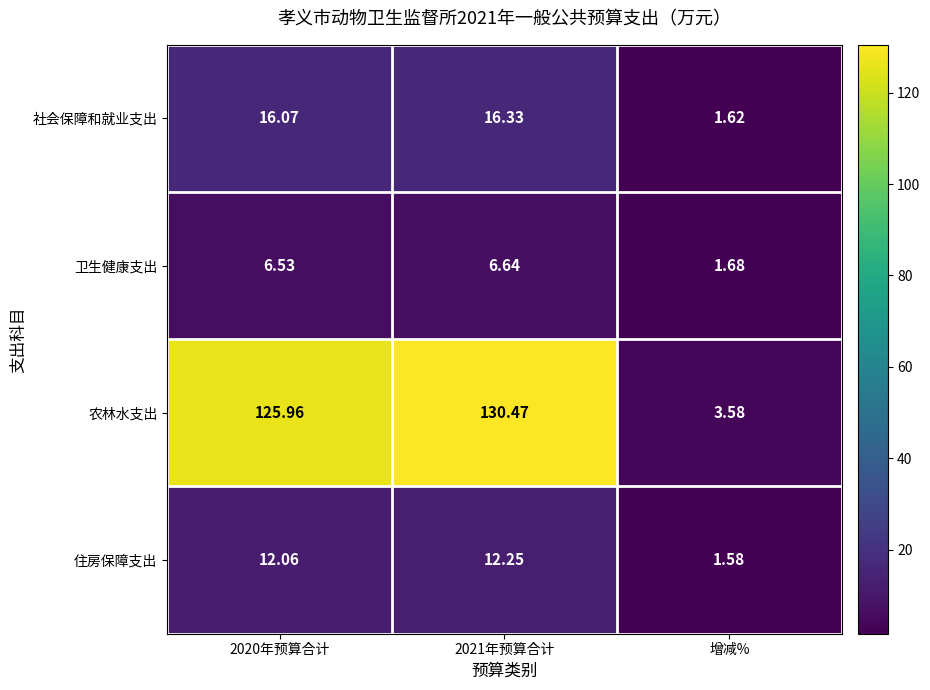

Rank the series at 2020年预算合计 from lowest to highest value.

卫生健康支出, 住房保障支出, 社会保障和就业支出, 农林水支出